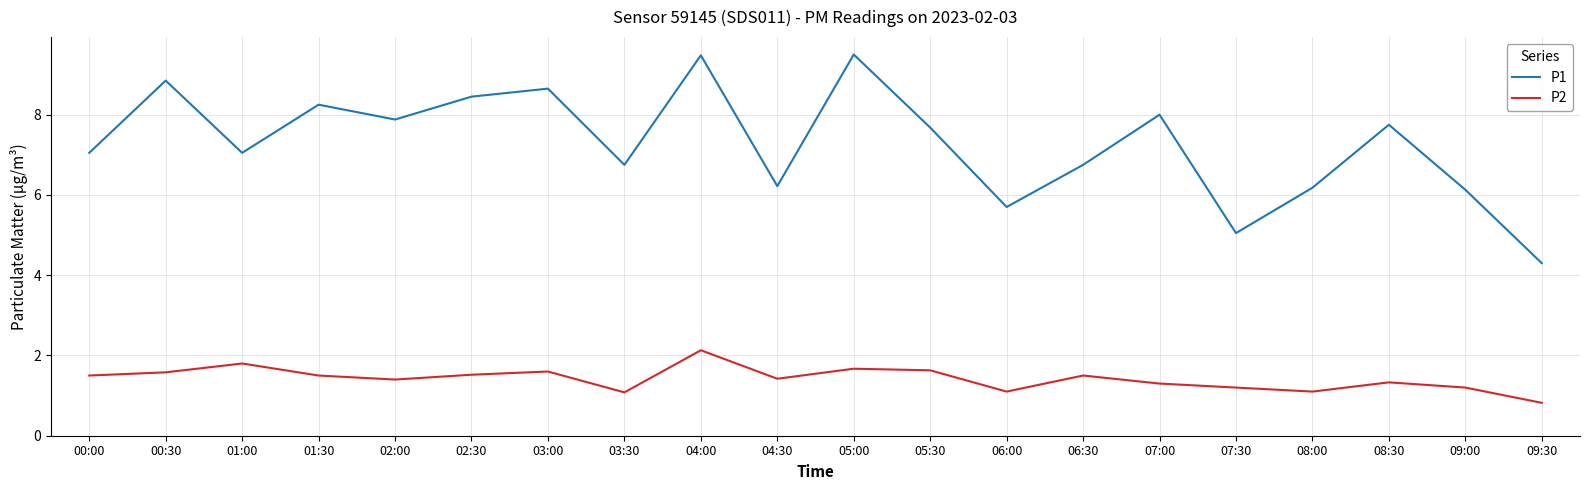

True or false: P2 and P1 intersect in this chart.

False